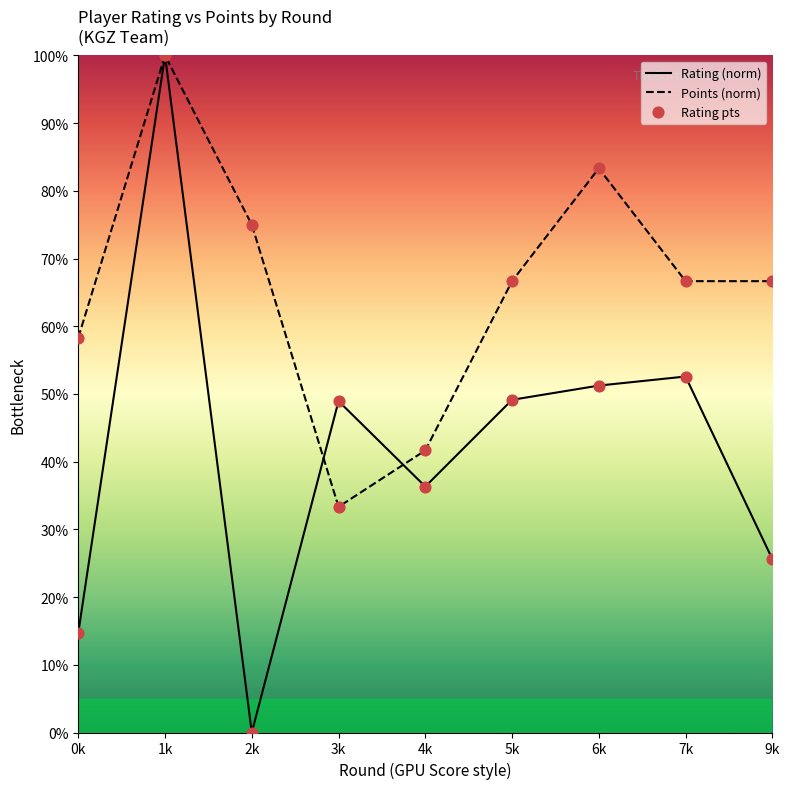

Which series contains the highest Y value?

Rating